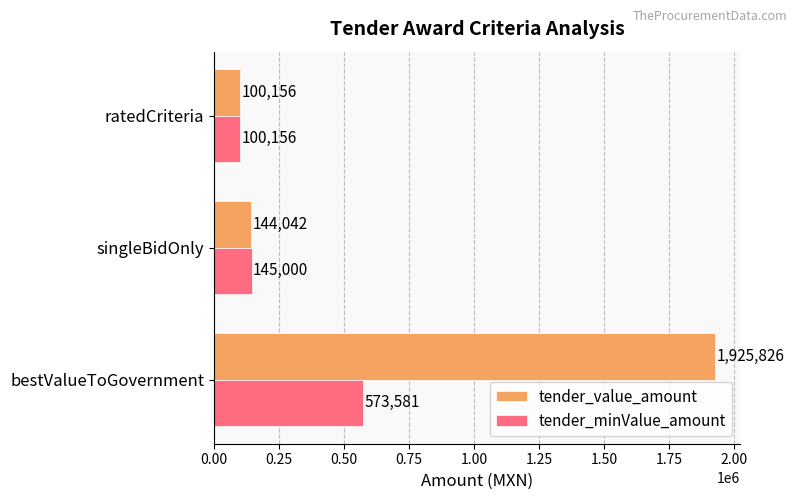

Between singleBidOnly and ratedCriteria, which series saw the biggest shift?

tender_minValue_amount